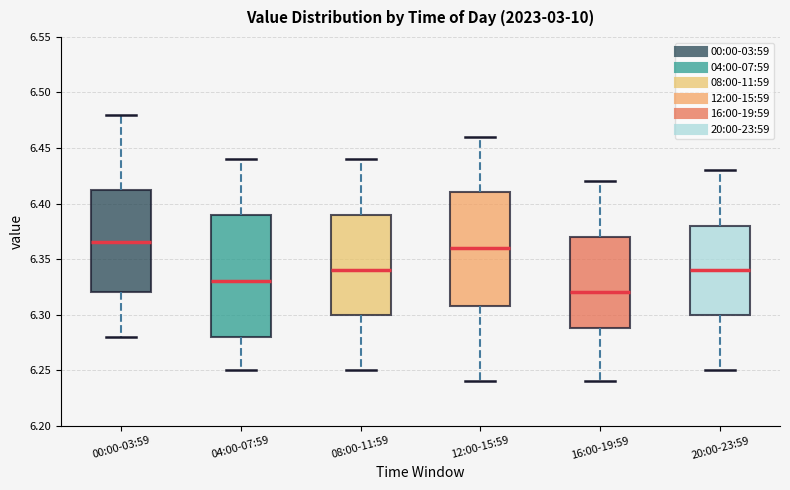

Reading left to right, read every box against the y-axis: the position of its median line, the range the box covers, and the ends of its whiskers. The values are not printed on the chart, so give them approximately, as read against the axis.

00:00-03:59: median 6.365, box 6.320 to 6.415, whiskers 6.280 to 6.480
04:00-07:59: median 6.330, box 6.280 to 6.390, whiskers 6.250 to 6.440
08:00-11:59: median 6.340, box 6.300 to 6.390, whiskers 6.250 to 6.440
12:00-15:59: median 6.360, box 6.310 to 6.410, whiskers 6.240 to 6.460
16:00-19:59: median 6.320, box 6.290 to 6.370, whiskers 6.240 to 6.420
20:00-23:59: median 6.340, box 6.300 to 6.380, whiskers 6.250 to 6.430